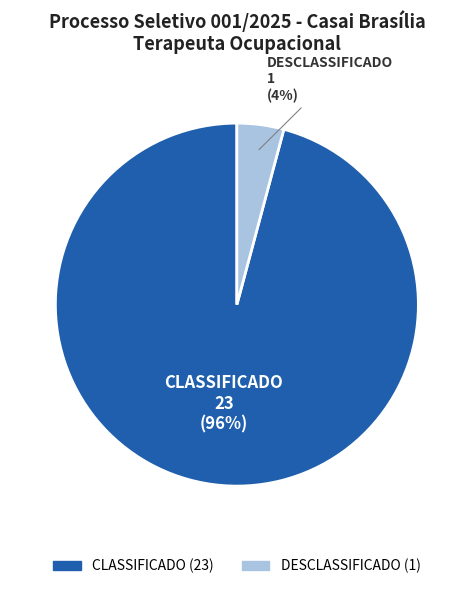

What percentage is the DESCLASSIFICADO slice, to the nearest percent?

4%